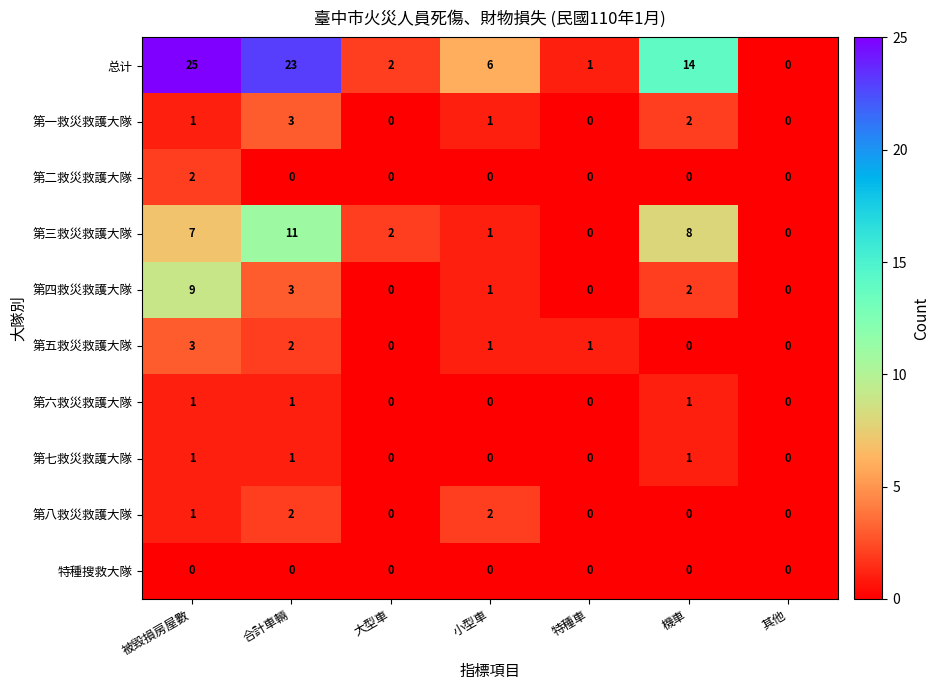

What is the sum of all 总计 values?

71